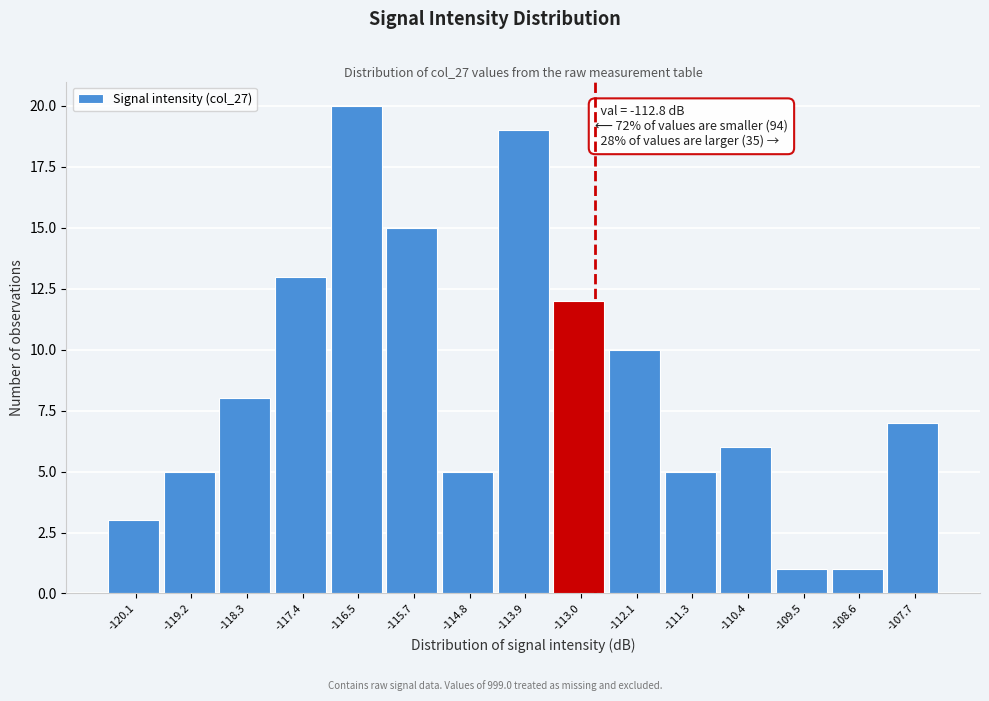

Over which range of the x-axis is the bar tallest?

-116.98 to -116.10